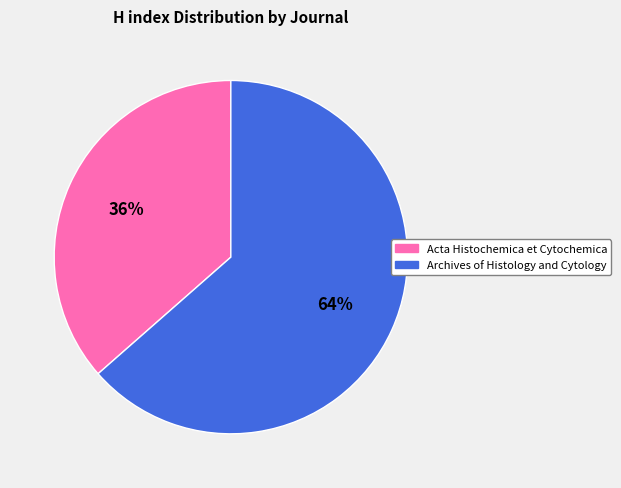

True or false: Archives of Histology and Cytology accounts for 52% of the total.

False